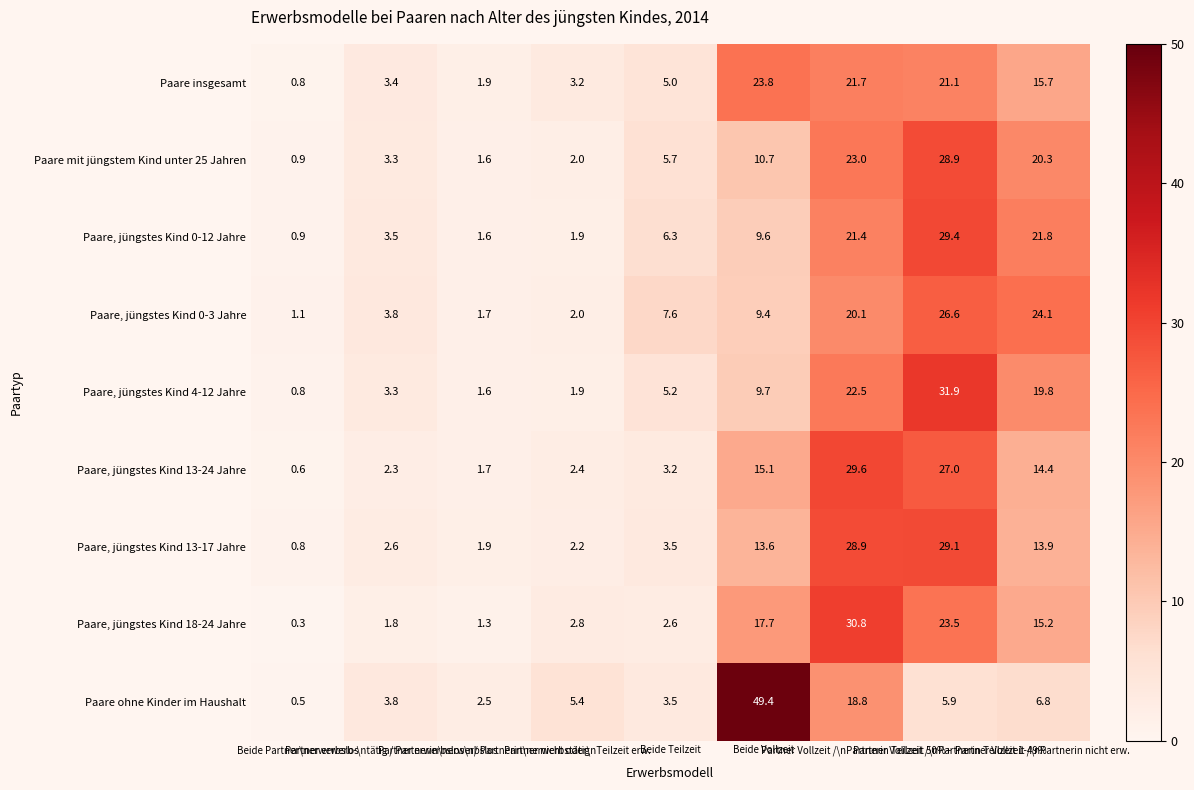

What is the sum of all Paare, jüngstes Kind 0-3 Jahre values?

96.4